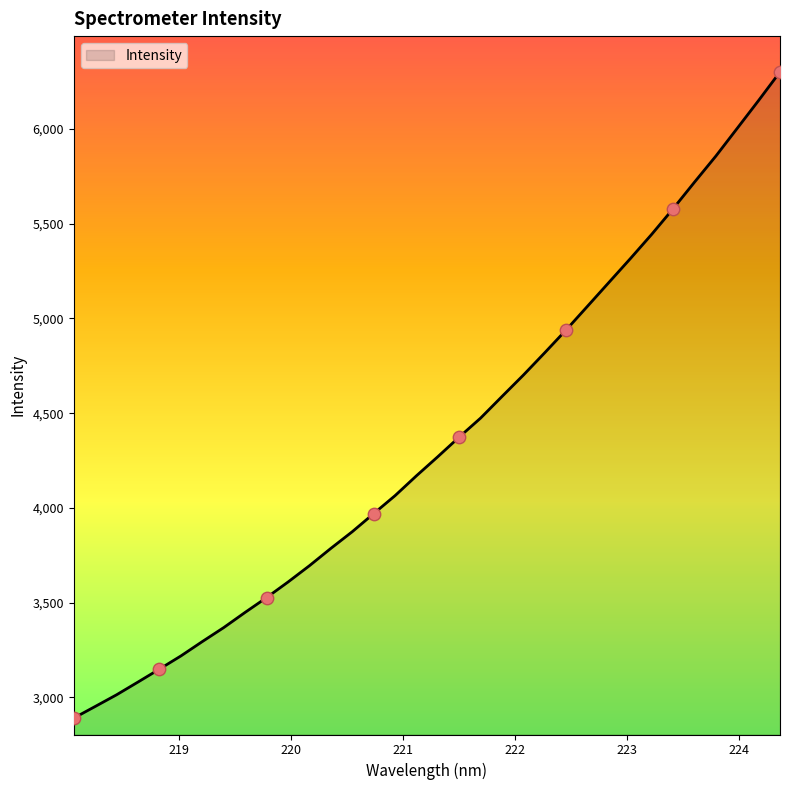

What is the maximum value shown in the chart?

6300.8